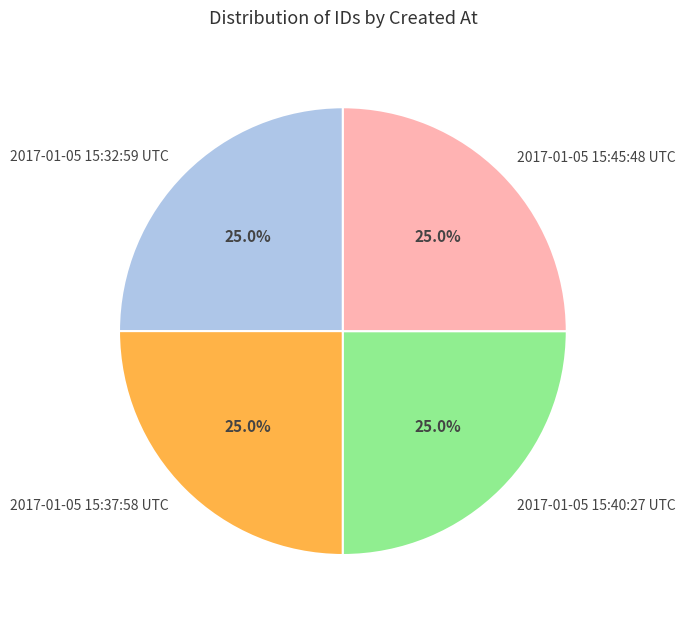

True or false: 2017-01-05 15:32:59 UTC accounts for 19% of the total.

False